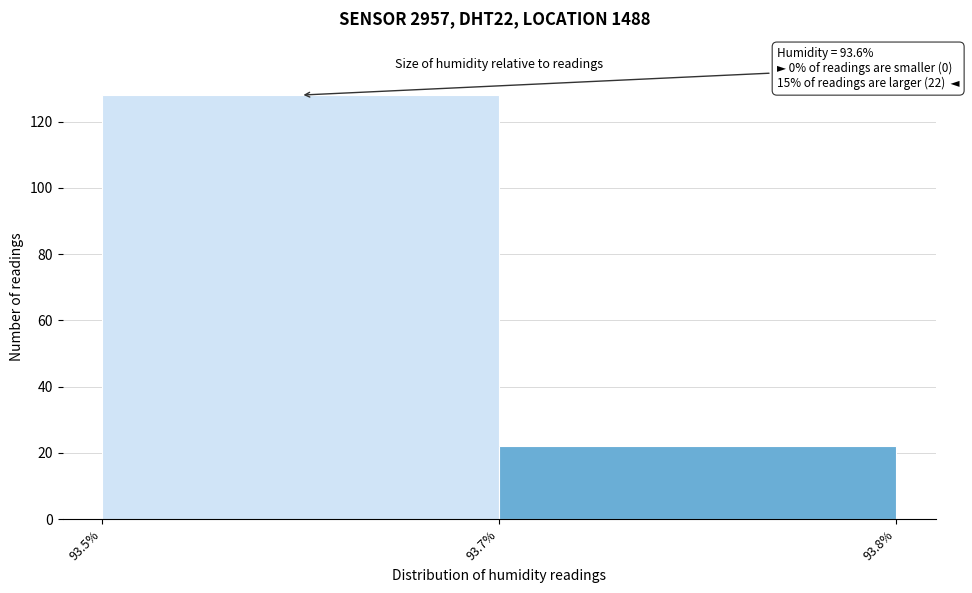

Reading right to left, what are all the values shown in this chart?

22	128